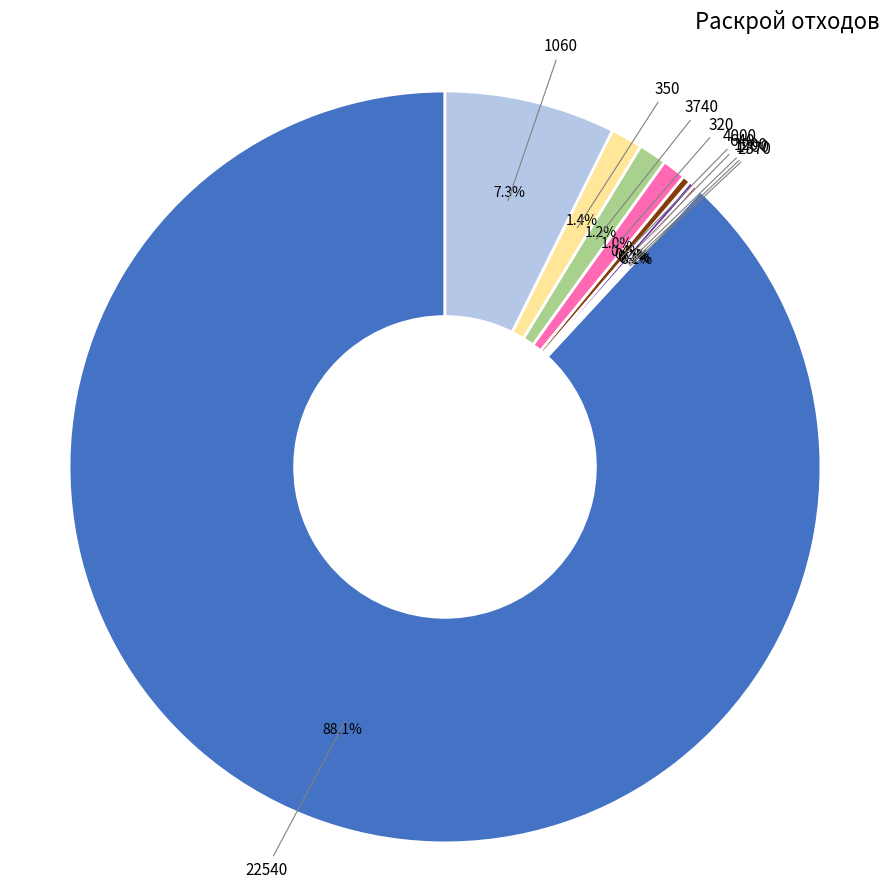

What is the largest slice in the pie chart?

22540